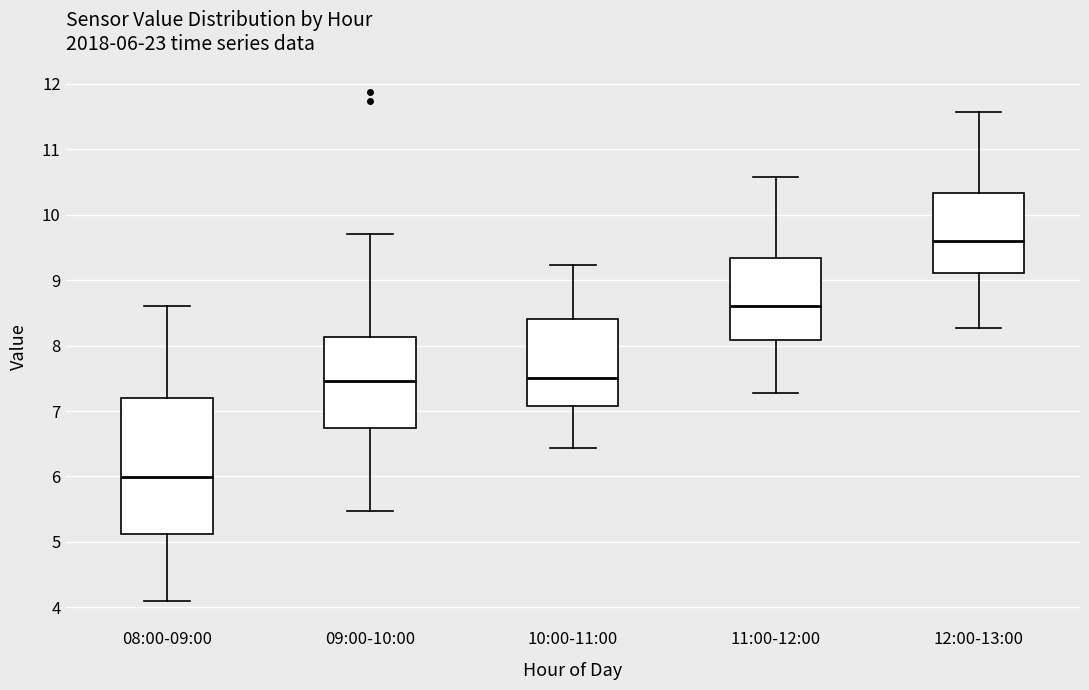

Which box's median line is the lowest?

08:00-09:00